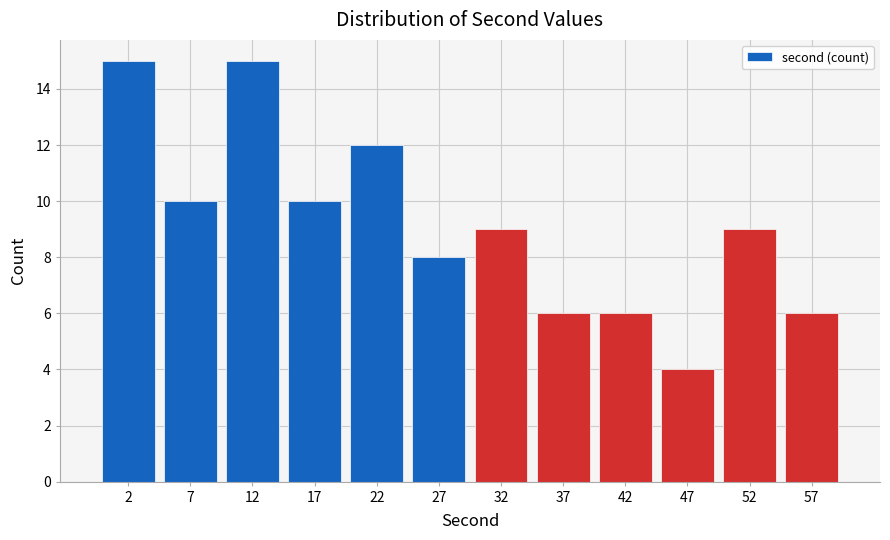

Reading left to right, transcribe this chart: for each bar, give the range it covers on the x-axis and its height. The values are not printed on the chart, so give them approximately, as read against the axis.

0 to 5: 15
5 to 10: 10
10 to 15: 15
15 to 20: 10
20 to 25: 12
25 to 30: 8
30 to 35: 9
35 to 40: 6
40 to 45: 6
45 to 50: 4
50 to 55: 9
55 to 60: 6